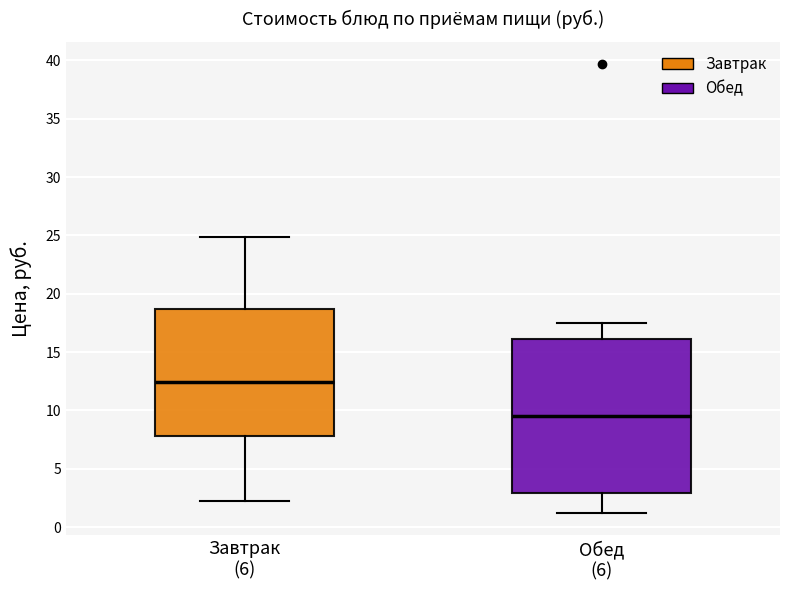

Reading left to right, read every box against the y-axis: the position of its median line, the range the box covers, and the ends of its whiskers. The values are not printed on the chart, so give them approximately, as read against the axis.

Завтрак (6): median 12.5, box 8.0 to 18.5, whiskers 2.5 to 25.0
Обед (6): median 9.5, box 3.0 to 16.0, whiskers 1.0 to 17.5